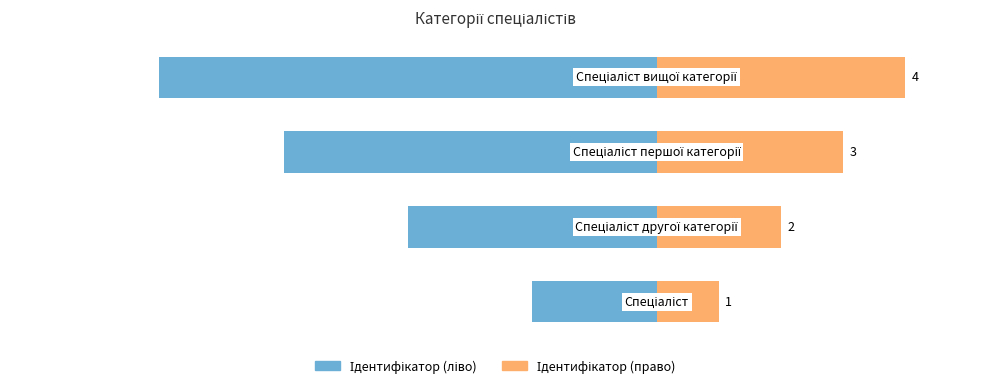

Is the value of Ідентифікатор (право) at 3 greater than the value of Ідентифікатор (ліво) at 1?

Yes